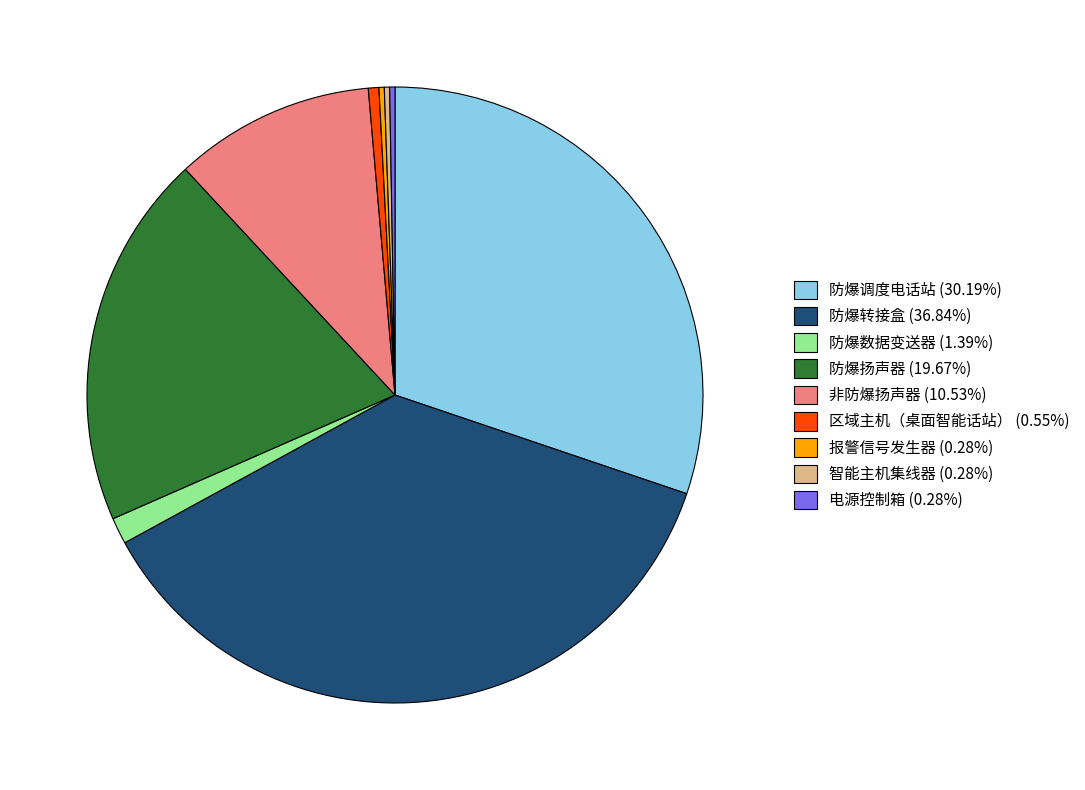

Is there any slice that represents more than half of the pie?

No